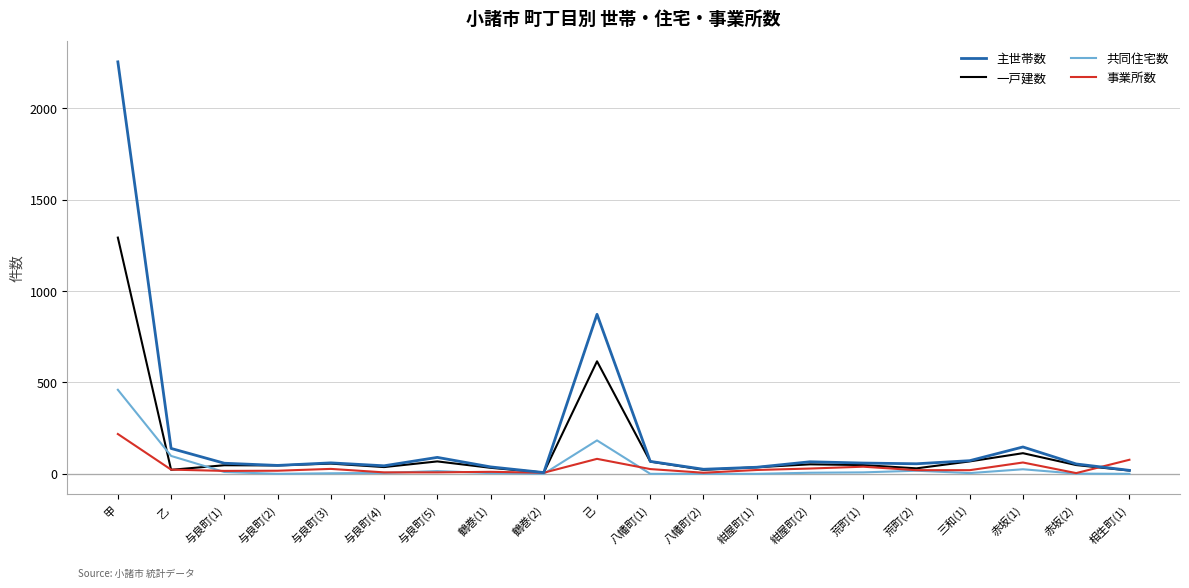

At which label does 一戸建数 reach its peak?

甲